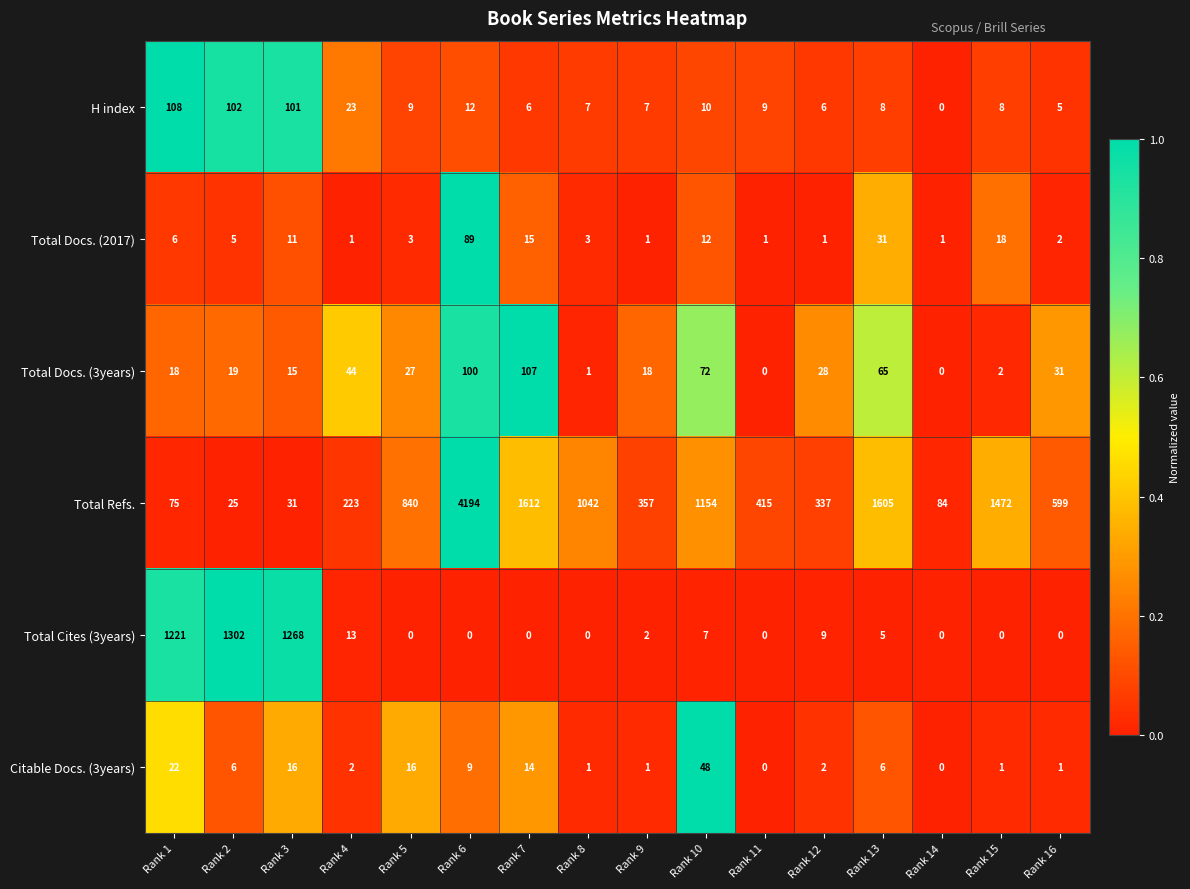

At which label does Total Refs. first exceed 599?

Rank 5